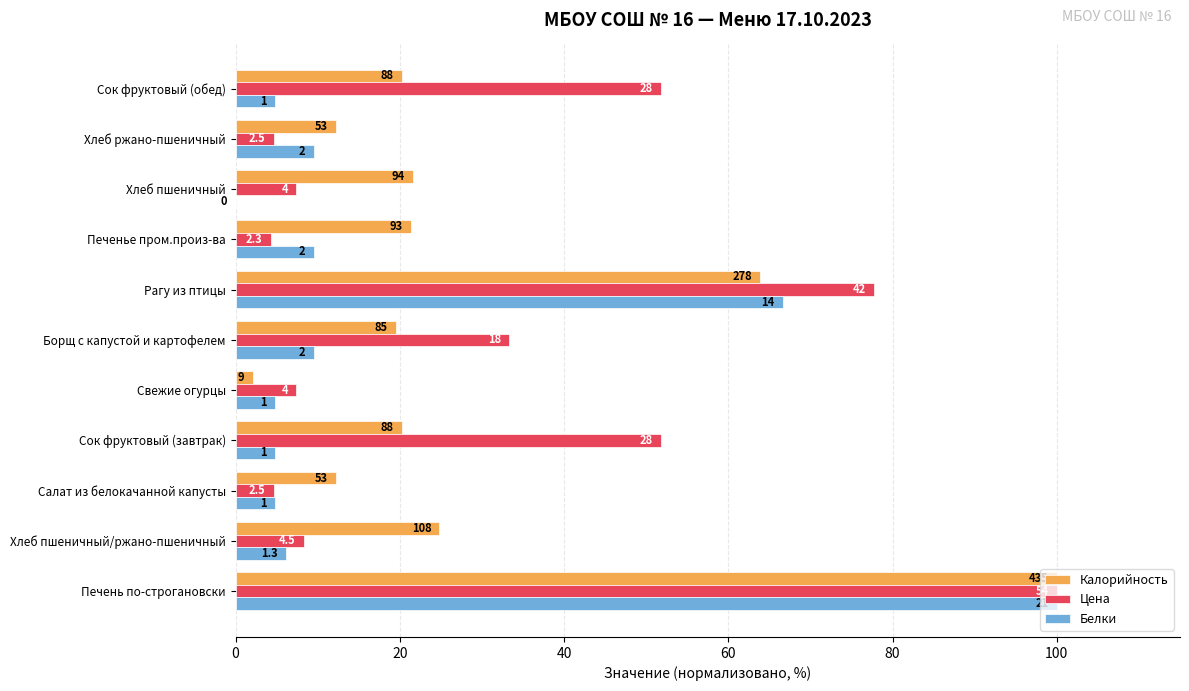

What are all the series names shown in the legend?

Калорийность, Цена, Белки